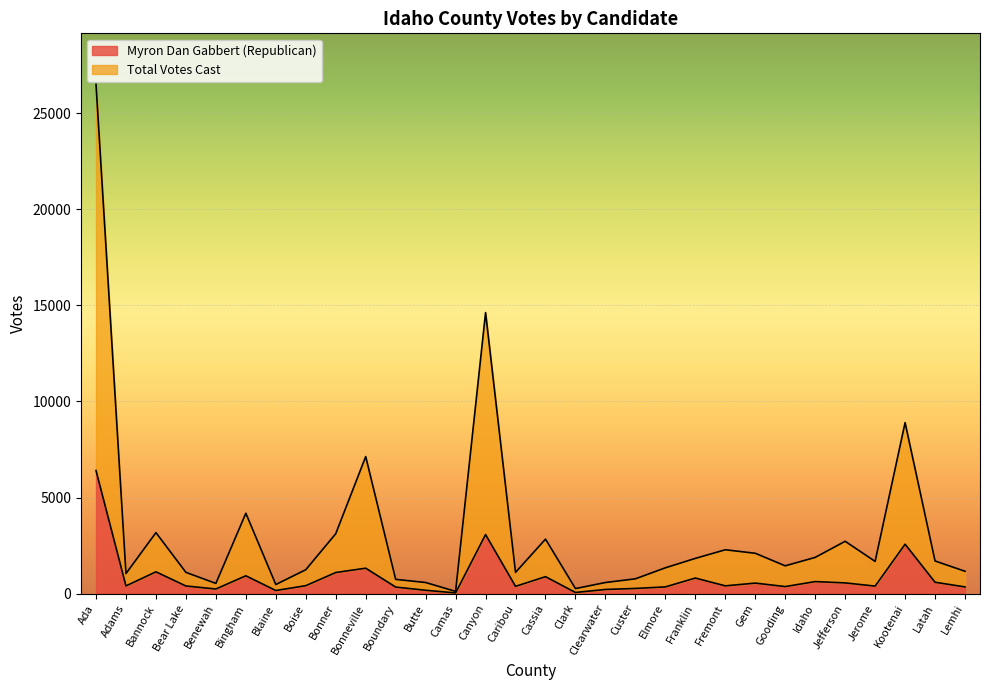

Which series has the largest total across all categories?

Total Votes Cast